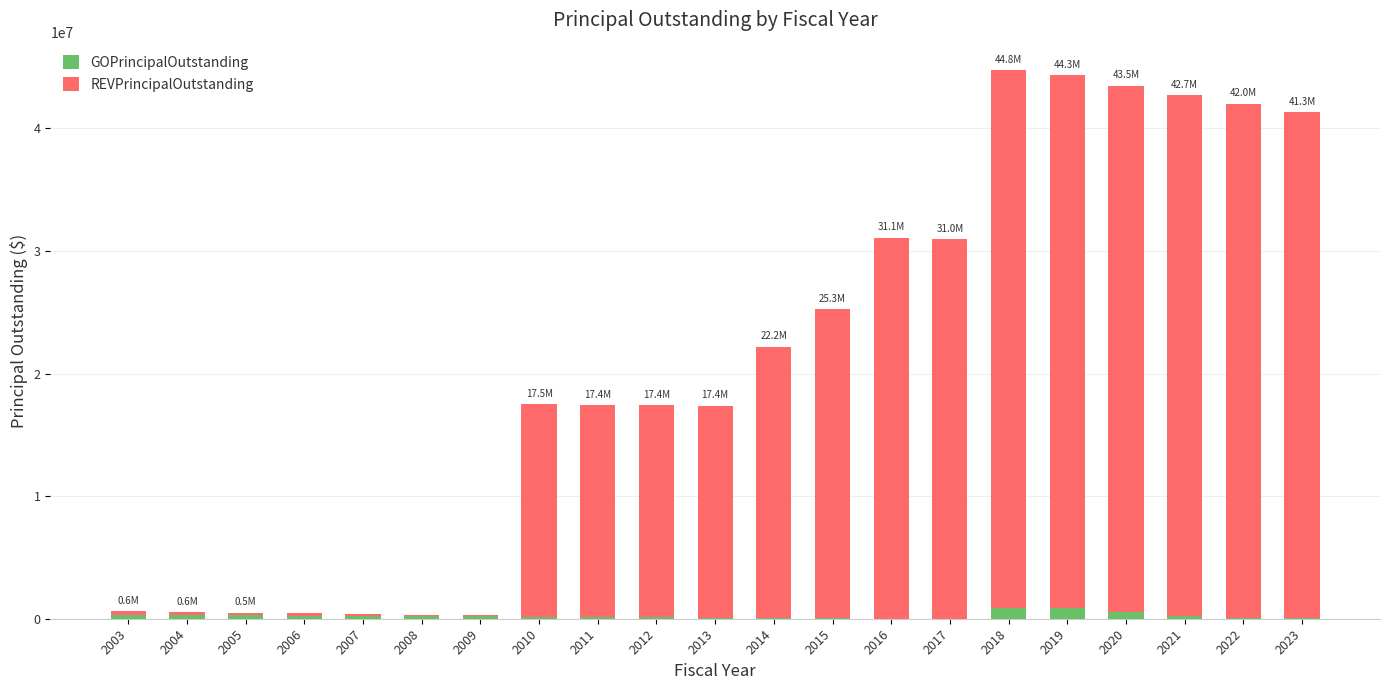

What is the average value of the GOPrincipalOutstanding series?

240285.7